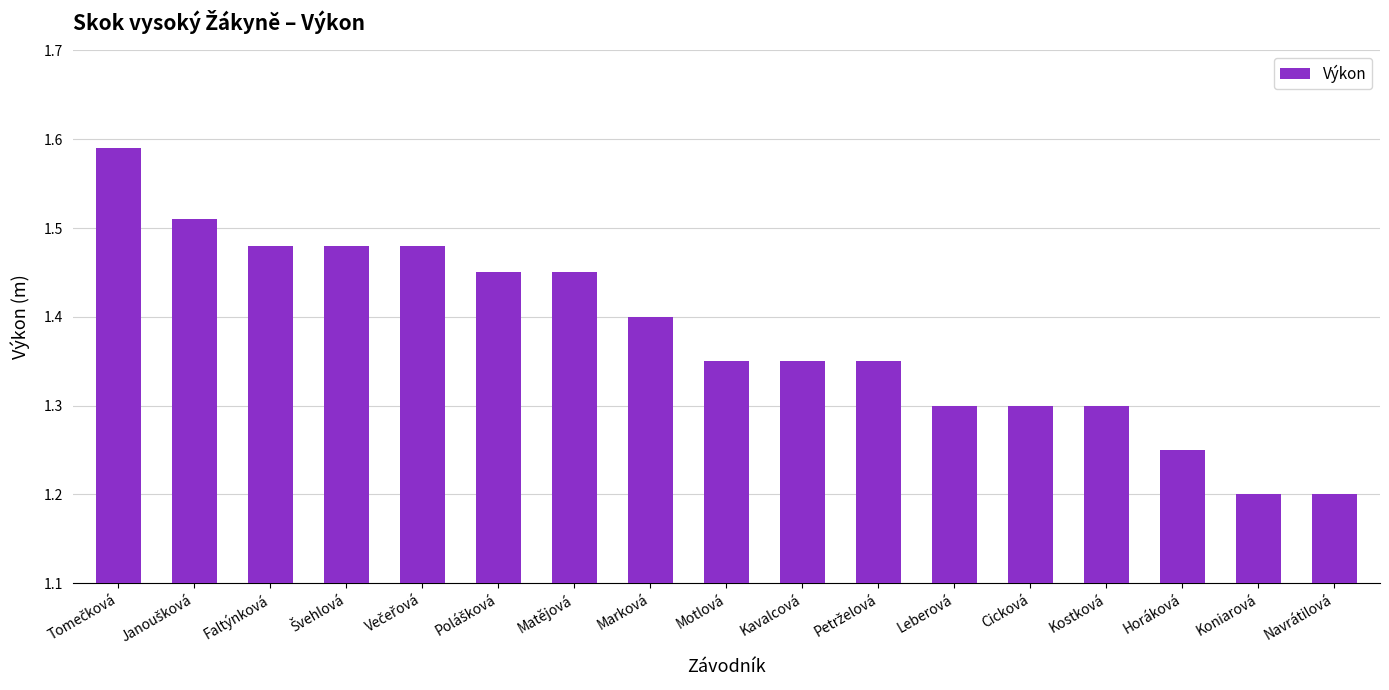

Is it true that the value at Matějová is 2.1?

False